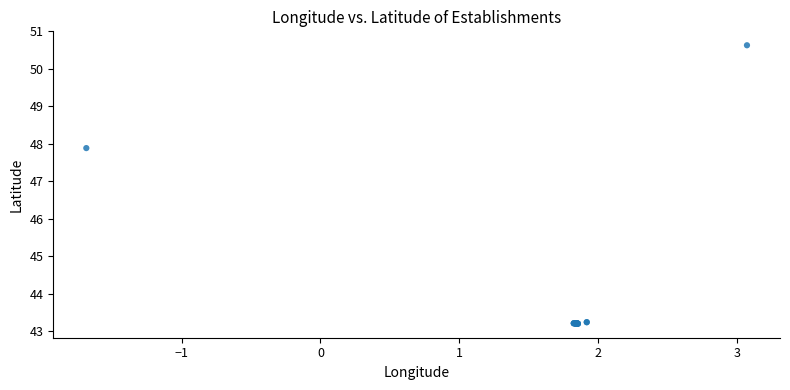

What Y value in the scatter plot is closest to 46?

47.9